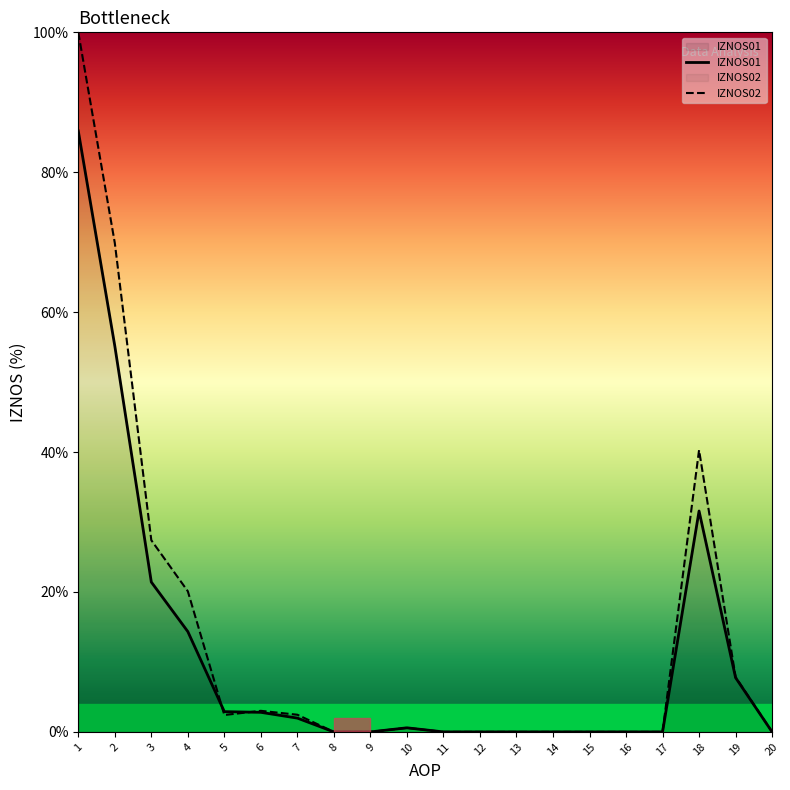

What is the difference between the second highest and second lowest values in the IZNOS01 series?

55.2